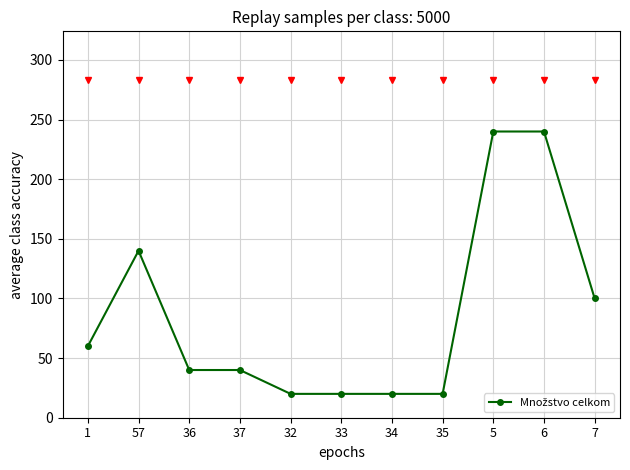

What is the ratio of the value at 35 to the value at 5?

0.1